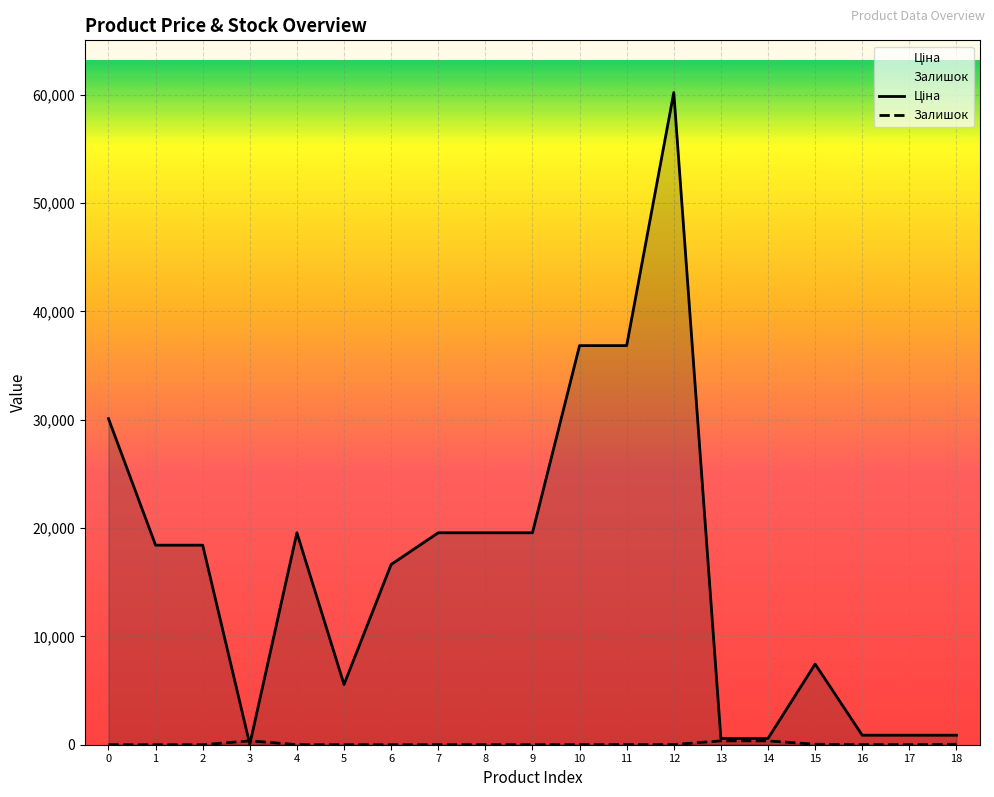

What is the difference between the highest and lowest values at 1?

18420.9